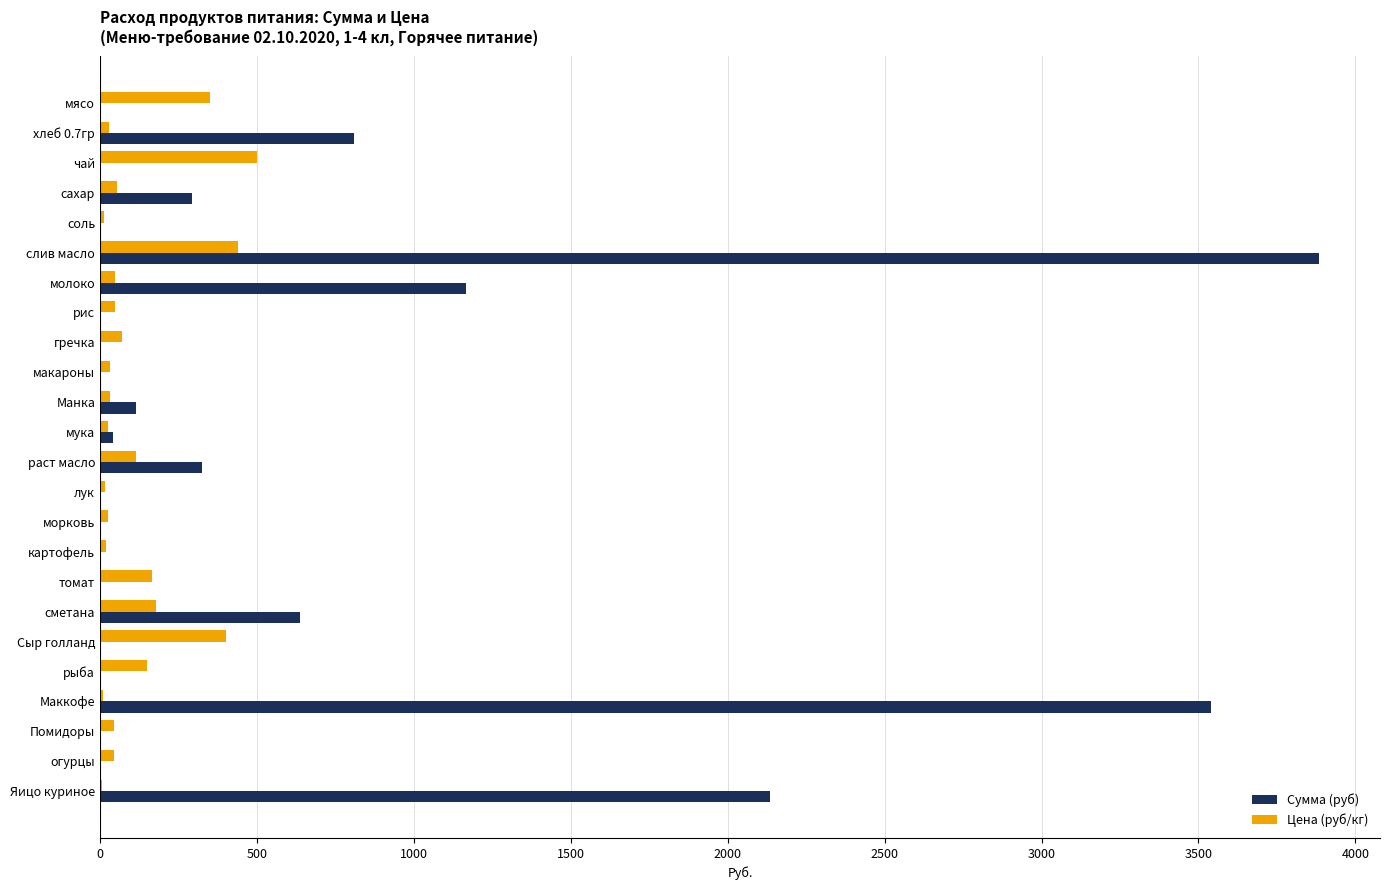

The value of Сумма (руб) at рис is 0.0. True or false?

True